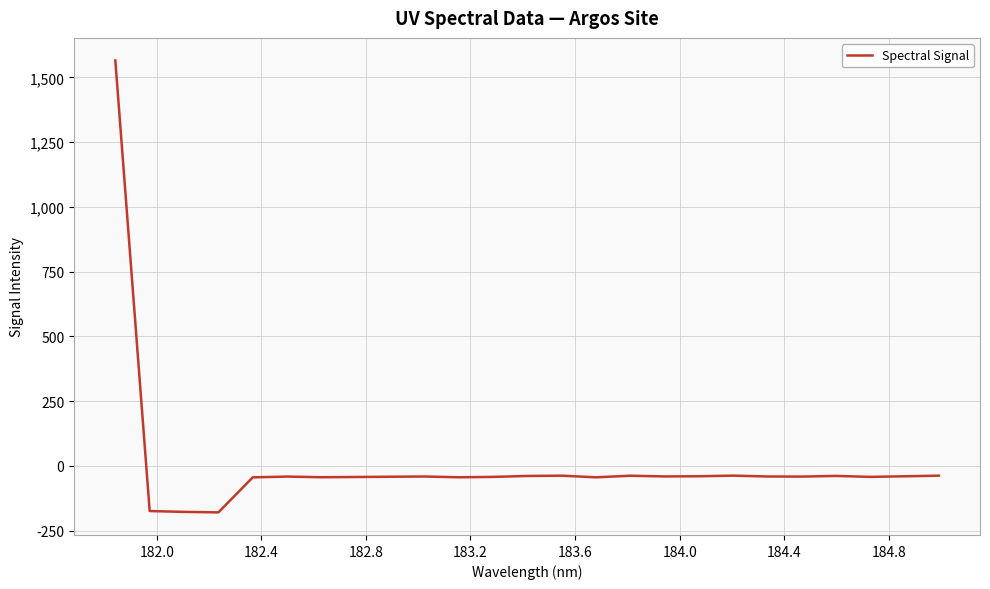

What is the maximum value shown in the chart?

1564.9